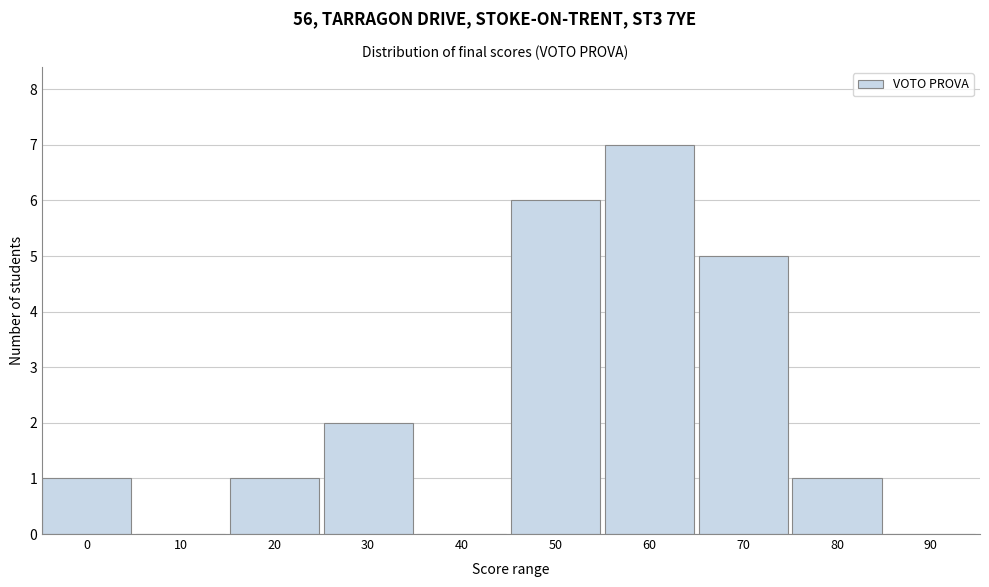

Reading right to left, what are all the values shown in this chart?

90=0	80=1	70=5	60=7	50=6	40=0	30=2	20=1	10=0	0=1